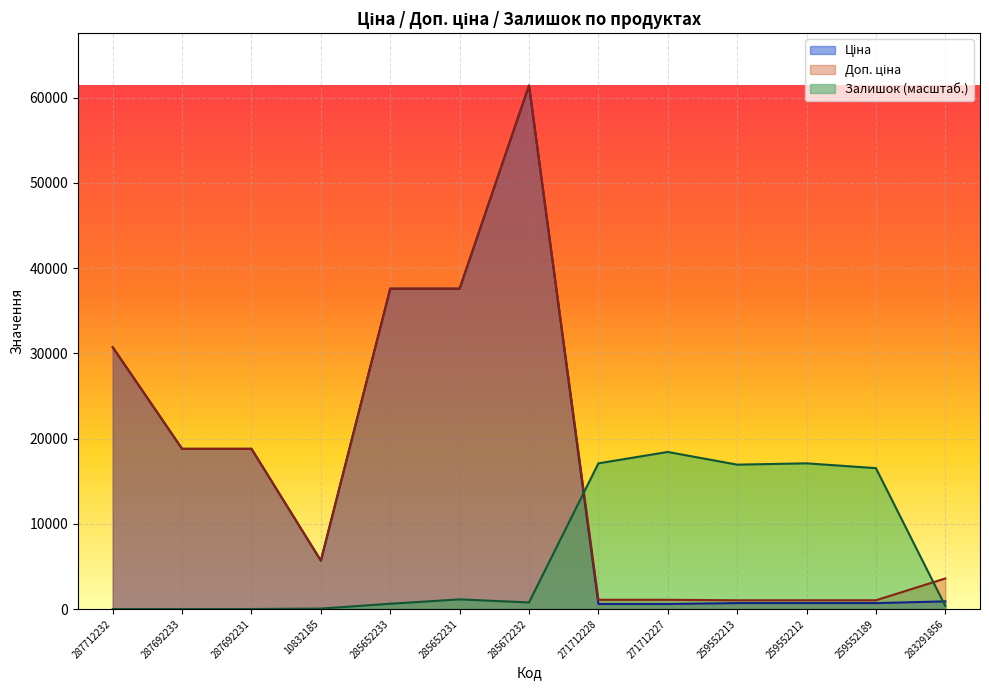

Reading right to left, extract all data points from this chart.

Ціна: 895.9	693.7	693.7	693.7	589.9	589.9	61434.3	37593.6	37593.6	5673.8	18796.8	18796.8	30717.1
Доп. ціна: 3583.6	1024.6	1024.6	1024.6	1081.7	1081.7	61434.3	37593.6	37593.6	5673.8	18796.8	18796.8	30717.1
Залишок: 359.4	16530.8	17095.5	16941.5	18430.3	17095.5	770.1	1129.4	616.1	51.3	0.0	0.0	0.0